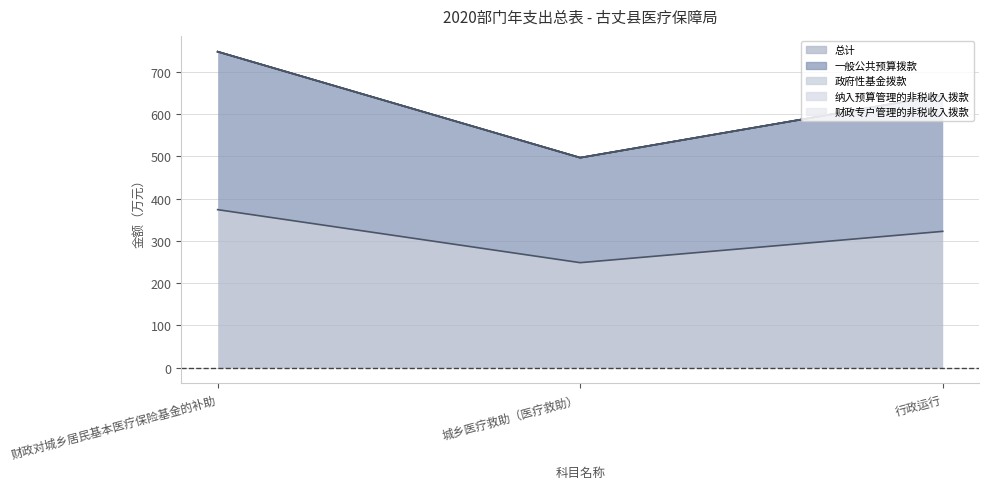

At which category does the chart reach its minimum across all series?

财政对城乡居民基本医疗保险基金的补助